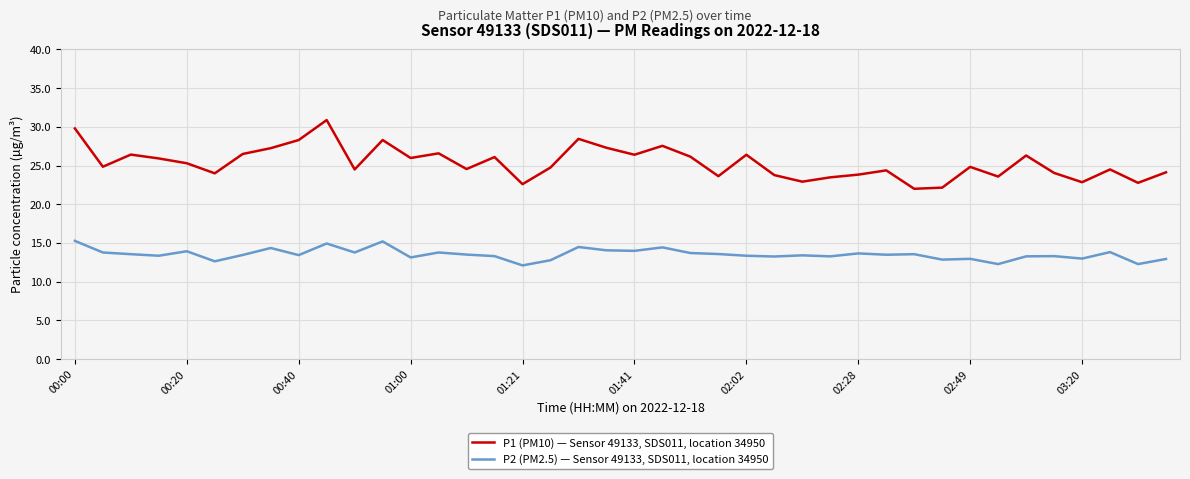

What is the difference between the second highest and second lowest values in the P2 (PM2.5) — Sensor 49133, SDS011, location 34950 series?

2.9